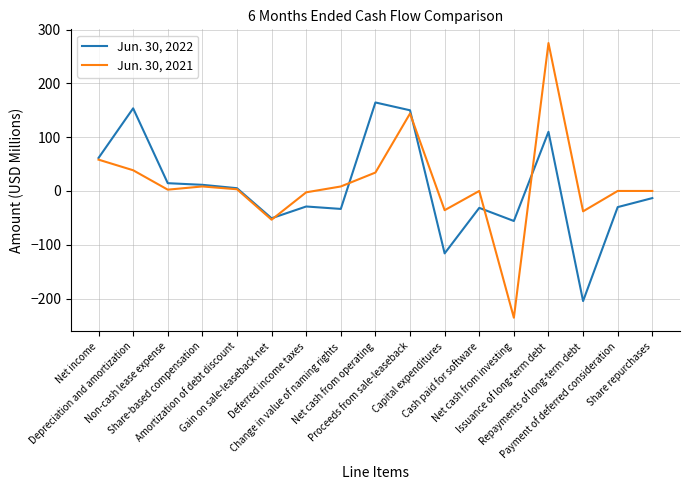

Which series has the largest total across all categories?

Jun. 30, 2021